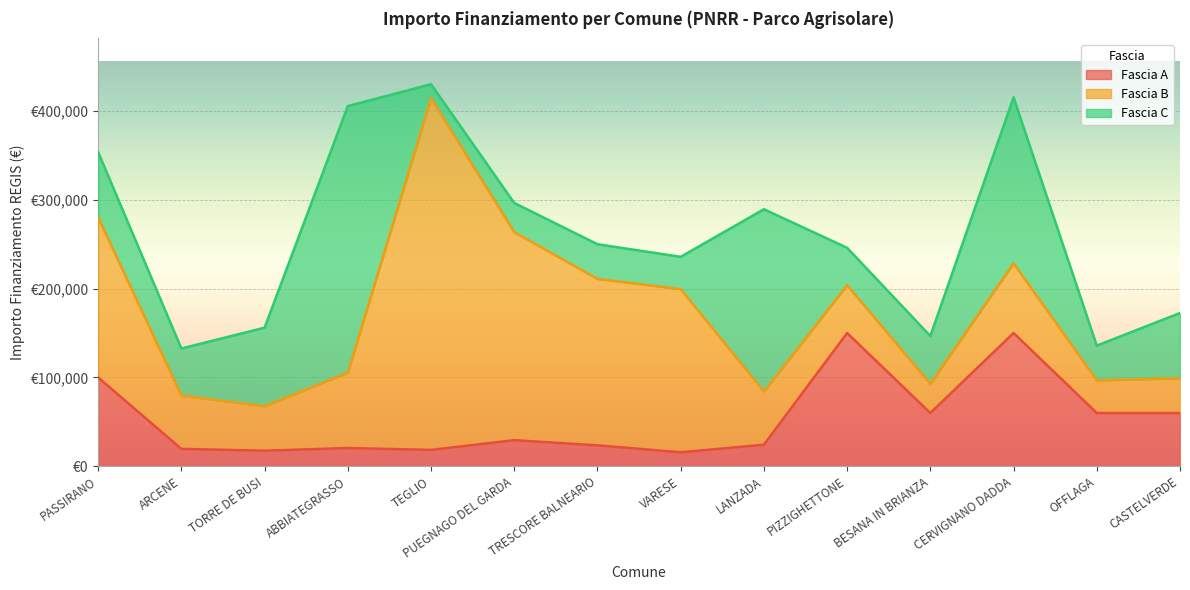

What position from the left is LANZADA?

9